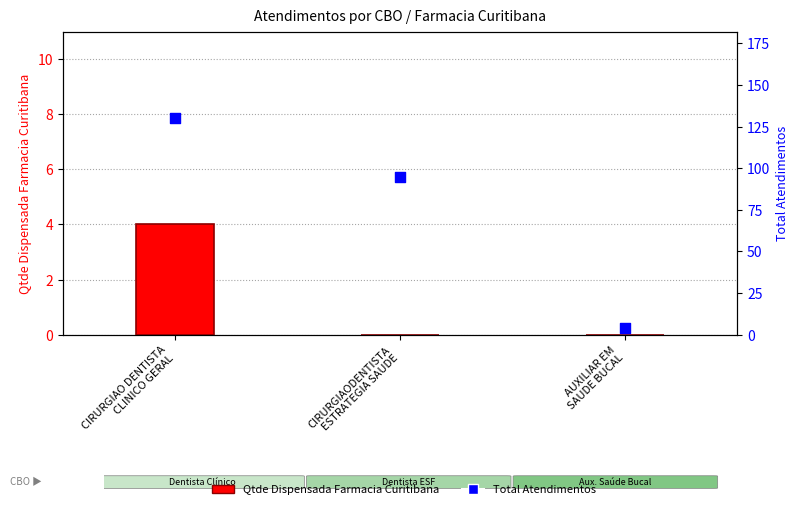

Is the value of Qtde Dispensada Farmacia Curitibana at CIRURGIAODENTISTA
ESTRATEGIA SAUDE greater than the value of Total Atendimentos at AUXILIAR EM
SAUDE BUCAL?

No